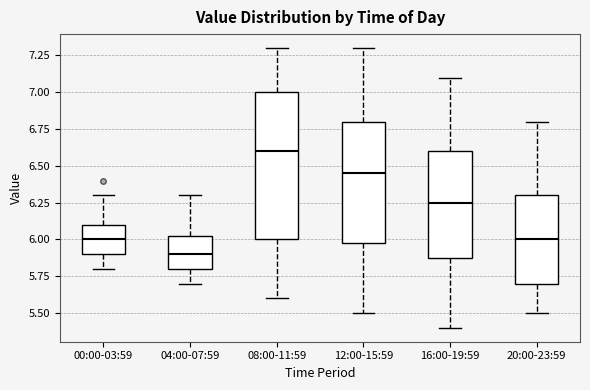

Where is the upper edge of the box for 16:00-19:59 on the y-axis? The values are not printed on the chart, so give them approximately, as read against the axis.

6.60